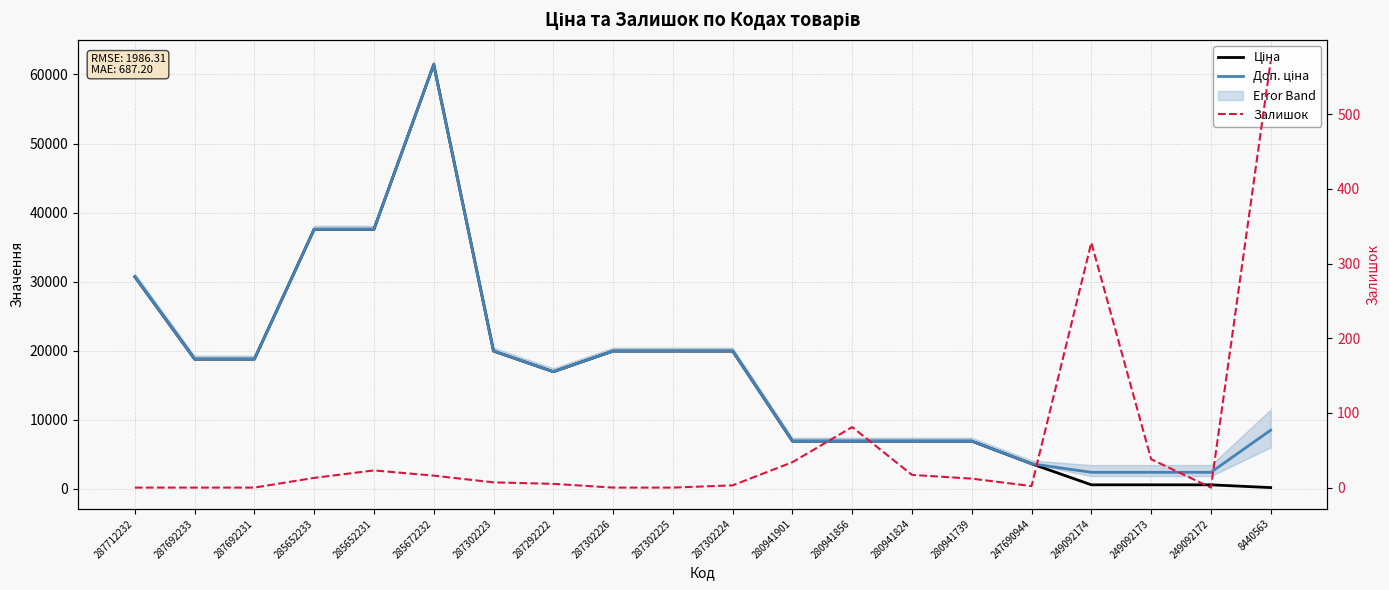

How many data points does each series have?

20